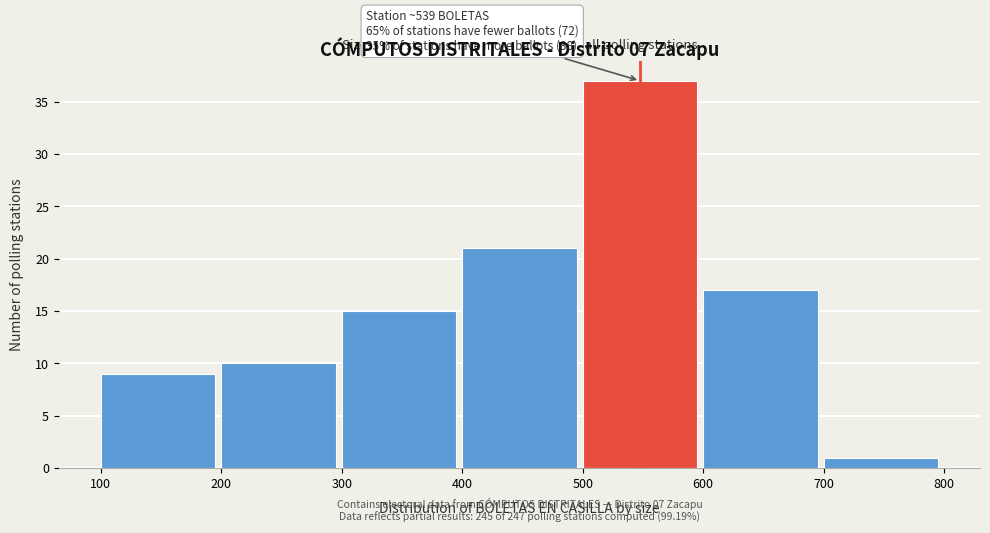

Over which range of the x-axis is the bar tallest?

500 to 600